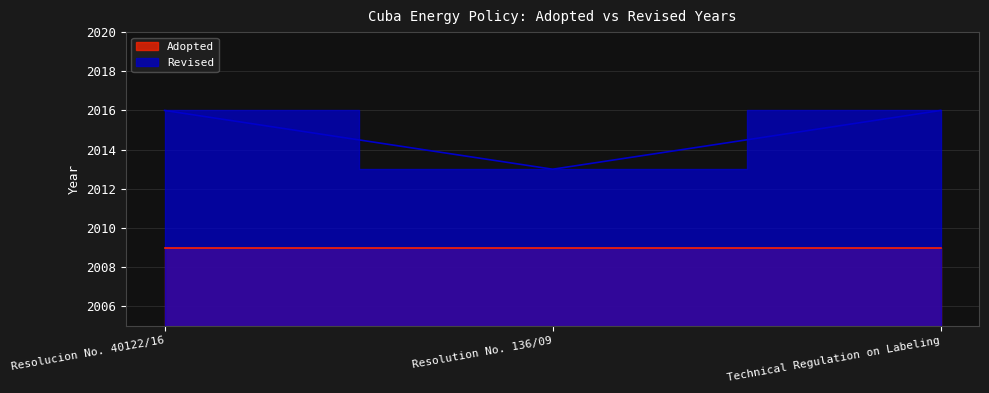

What is the smallest value displayed?

2013